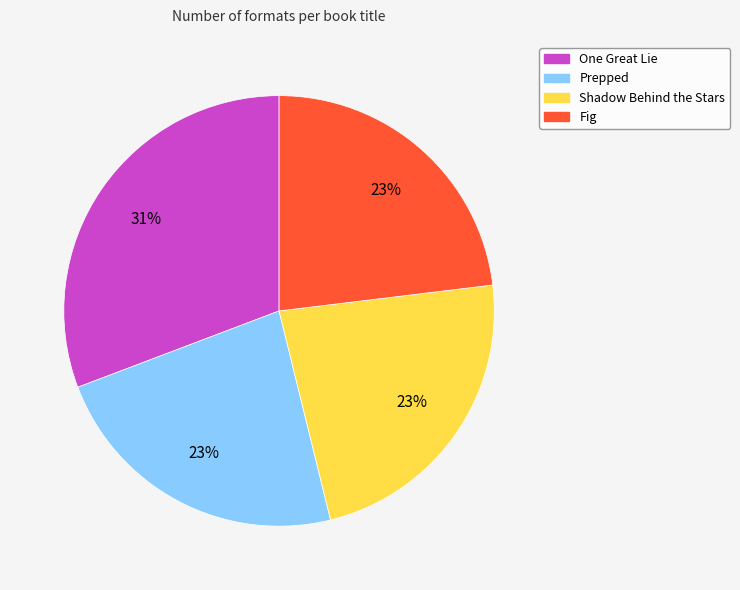

Count the number of slices in the pie.

4